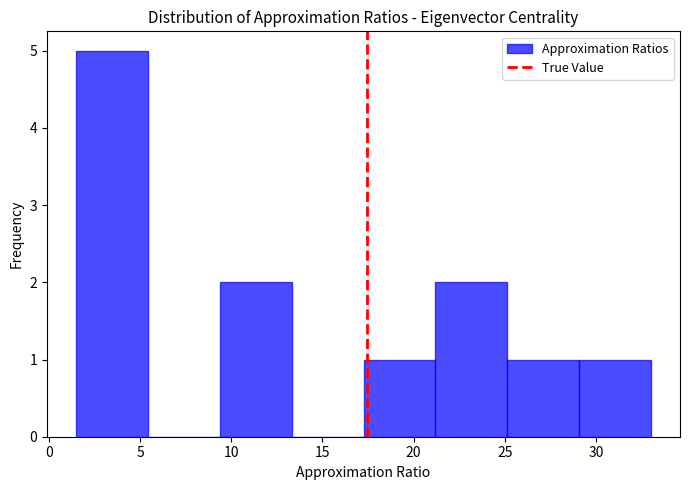

Reading left to right, transcribe this chart: for each bar, give the range it covers on the x-axis and its height. Neither the bar edges nor the heights are printed on the chart, so give them approximately, as read against the axes.

1.5 to 5.5: 5
5.5 to 9.5: 0
9.5 to 13.5: 2
13.5 to 17.5: 0
17.5 to 21.0: 1
21.0 to 25.0: 2
25.0 to 29.0: 1
29.0 to 33.0: 1